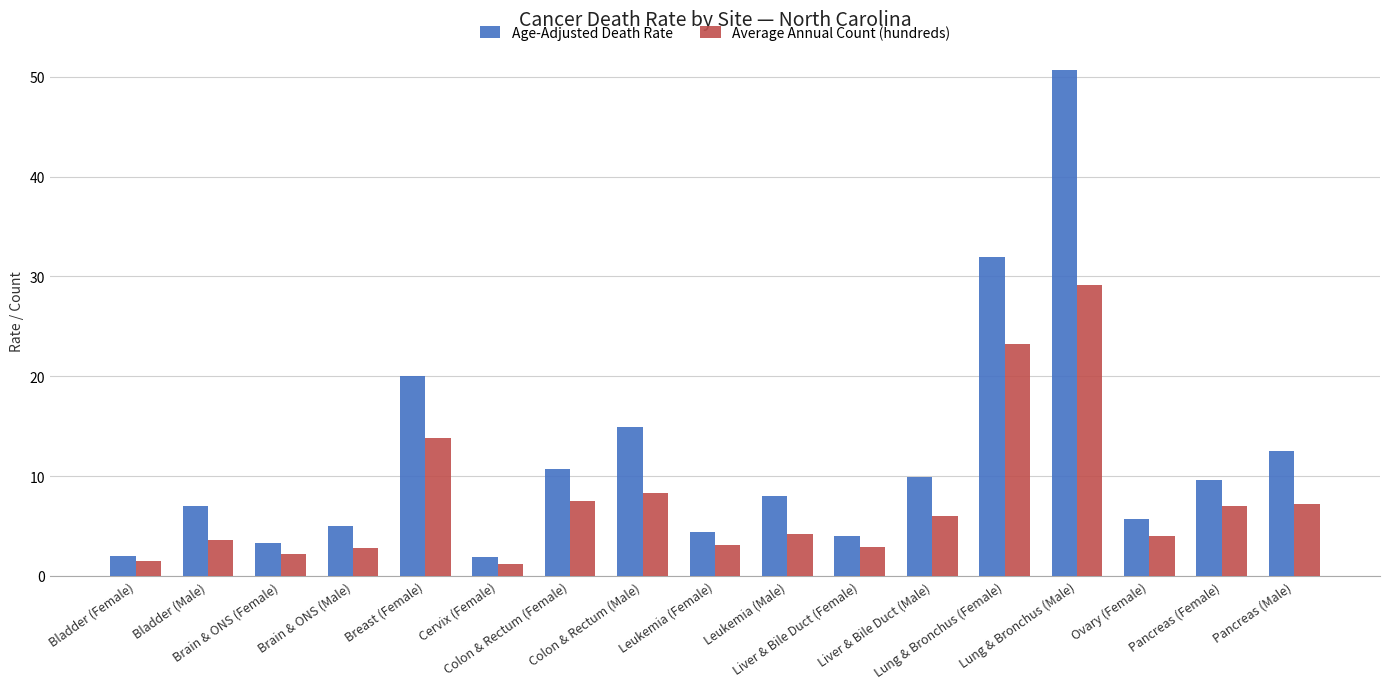

What is the sum of all Average Annual Count (hundreds) values?

127.6